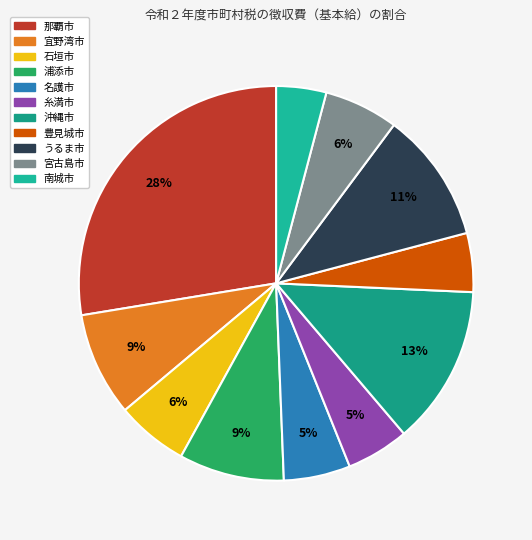

Which category has the biggest portion of the pie?

那覇市